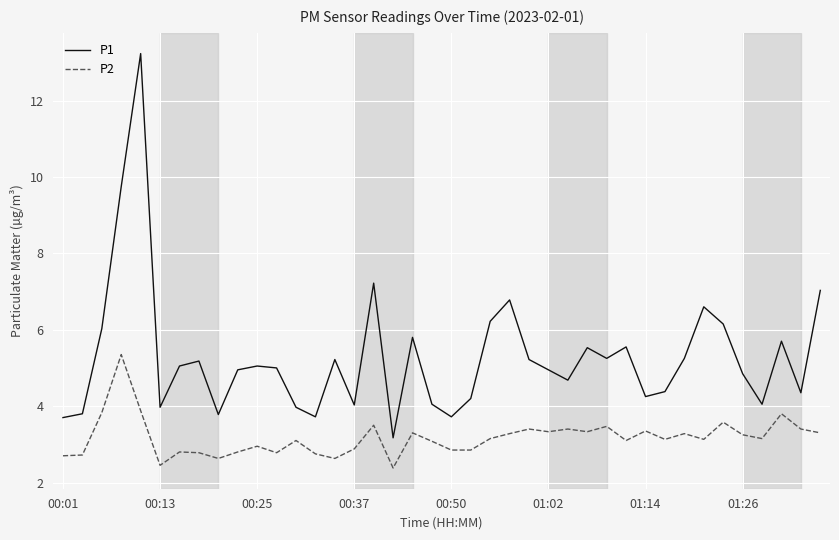

How many lines are shown in the chart?

2